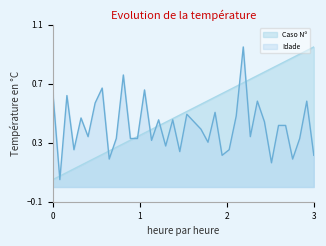

After their last crossing, which series has the higher values: Idade or Caso Nº?

Caso Nº